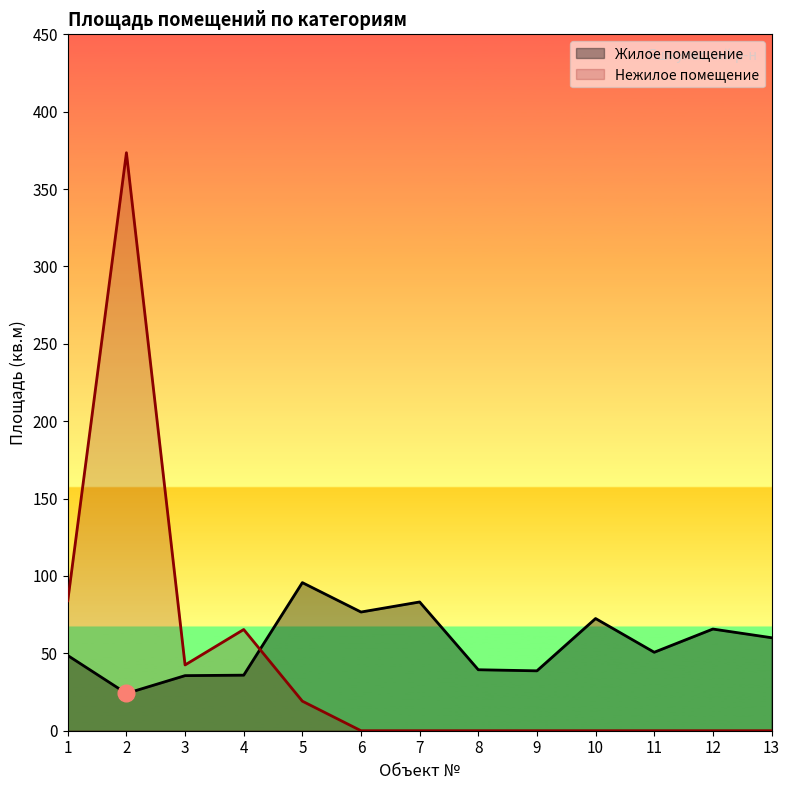

Which category has the highest value in the Нежилое помещение series?

2